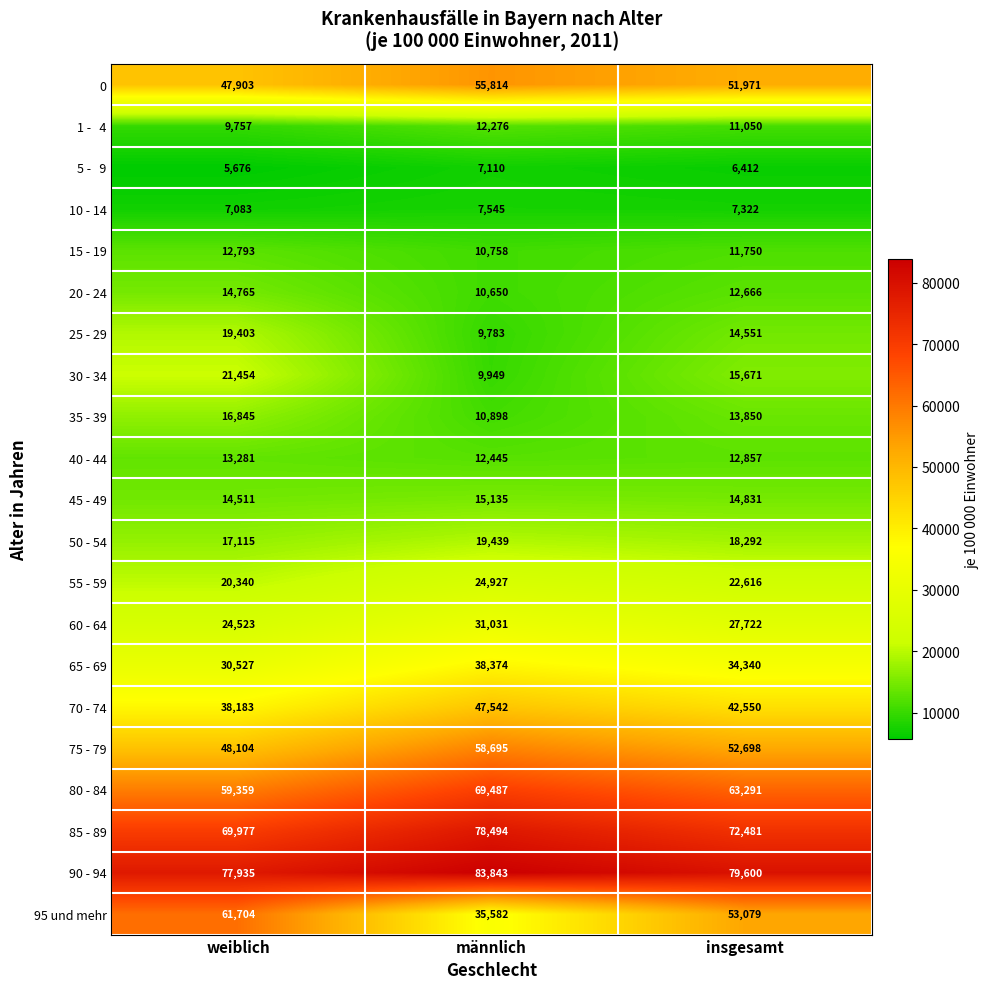

What is the spread (max minus min) of values at männlich?

76733